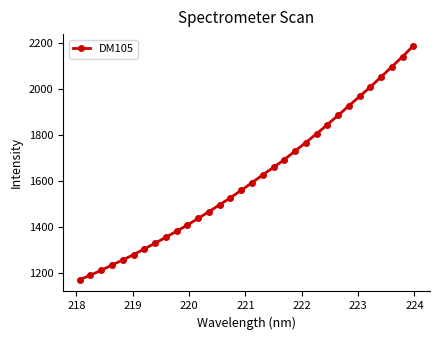

What is the smallest value displayed?

1171.1